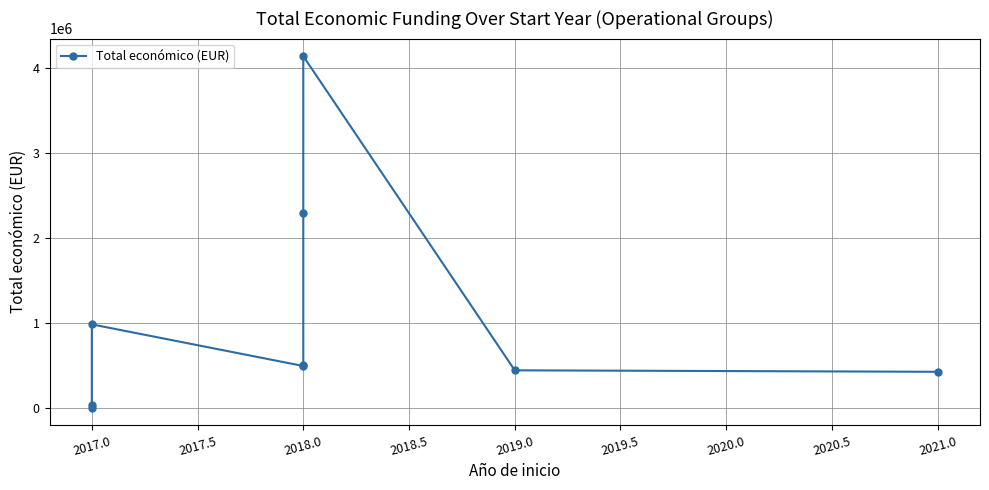

What is the approximate value at 2019.0?

447749